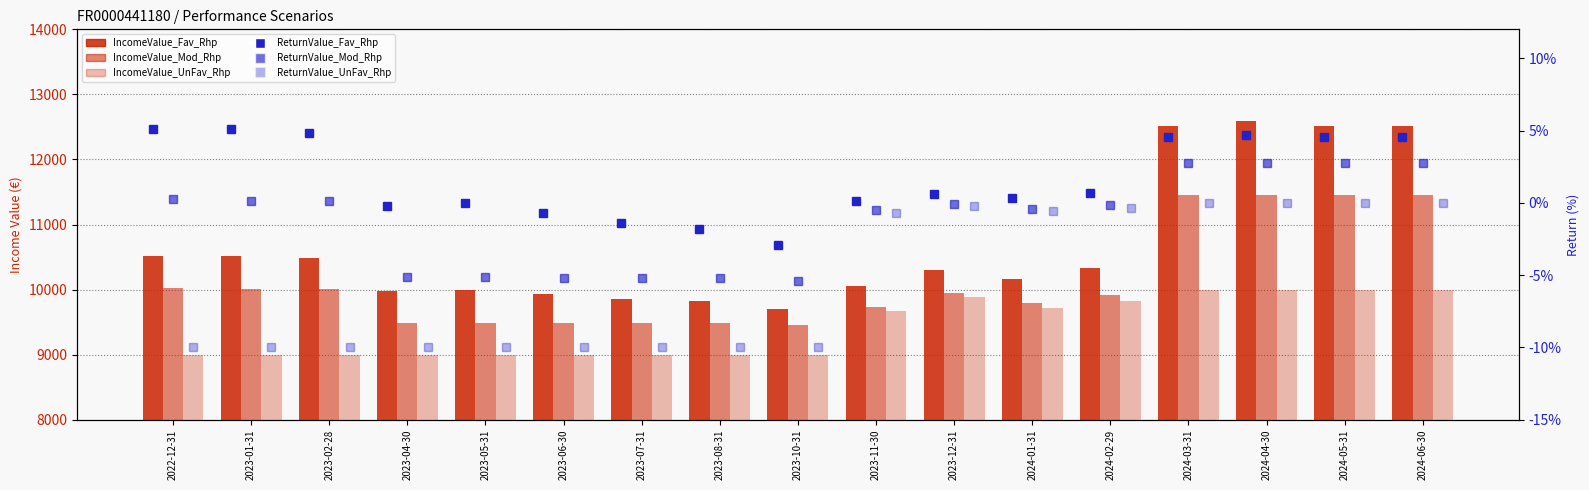

Reading left to right, list all the values displayed in this chart.

IncomeValue_Fav_Rhp: 10510.0	10510.0	10480.0	9980.0	10000.0	9930.0	9860.0	9820.0	9710.0	10050.0	10300.0	10170.0	10330.0	12510.0	12590.0	12510.0	12510.0
IncomeValue_Mod_Rhp: 10030.0	10010.0	10010.0	9490.0	9490.0	9480.0	9480.0	9480.0	9460.0	9740.0	9950.0	9790.0	9910.0	11450.0	11450.0	11450.0	11450.0
IncomeValue_UnFav_Rhp: 9000.0	9000.0	9000.0	9000.0	9000.0	9000.0	9000.0	9000.0	9000.0	9670.0	9880.0	9720.0	9830.0	10000.0	10000.0	10000.0	10000.0
ReturnValue_Fav_Rhp: 5.1	5.1	4.8	-0.2	0.0	-0.7	-1.4	-1.8	-2.9	0.1	0.6	0.3	0.7	4.6	4.7	4.6	4.6
ReturnValue_Mod_Rhp: 0.3	0.1	0.1	-5.1	-5.1	-5.2	-5.2	-5.2	-5.4	-0.5	-0.1	-0.4	-0.2	2.7	2.7	2.7	2.7
ReturnValue_UnFav_Rhp: -10.0	-10.0	-10.0	-10.0	-10.0	-10.0	-10.0	-10.0	-10.0	-0.7	-0.2	-0.6	-0.3	0.0	0.0	0.0	0.0